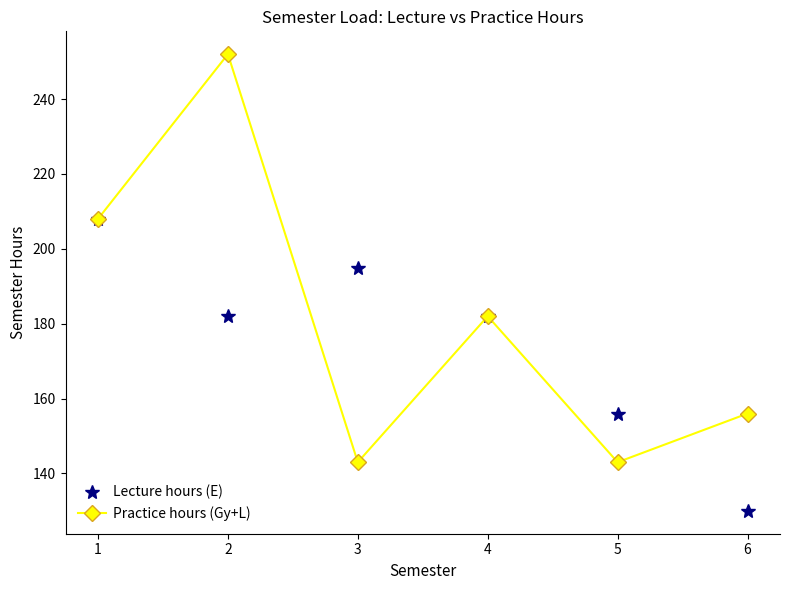

What is the total value across all series at 4?

364